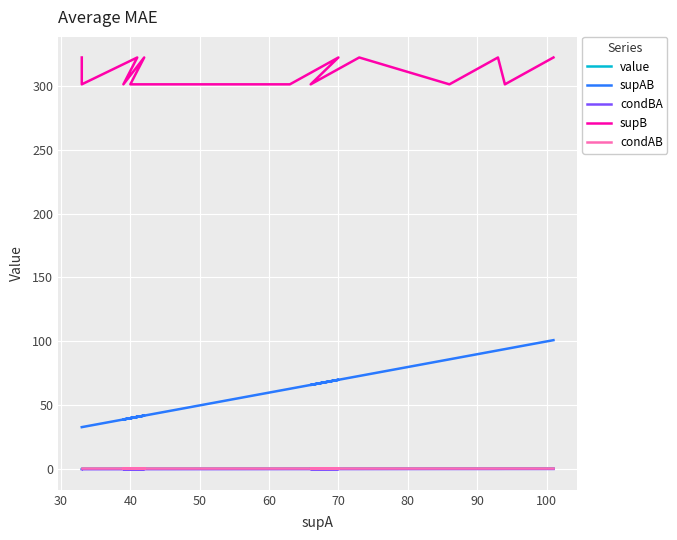

True or false: condBA and supAB intersect in this chart.

False